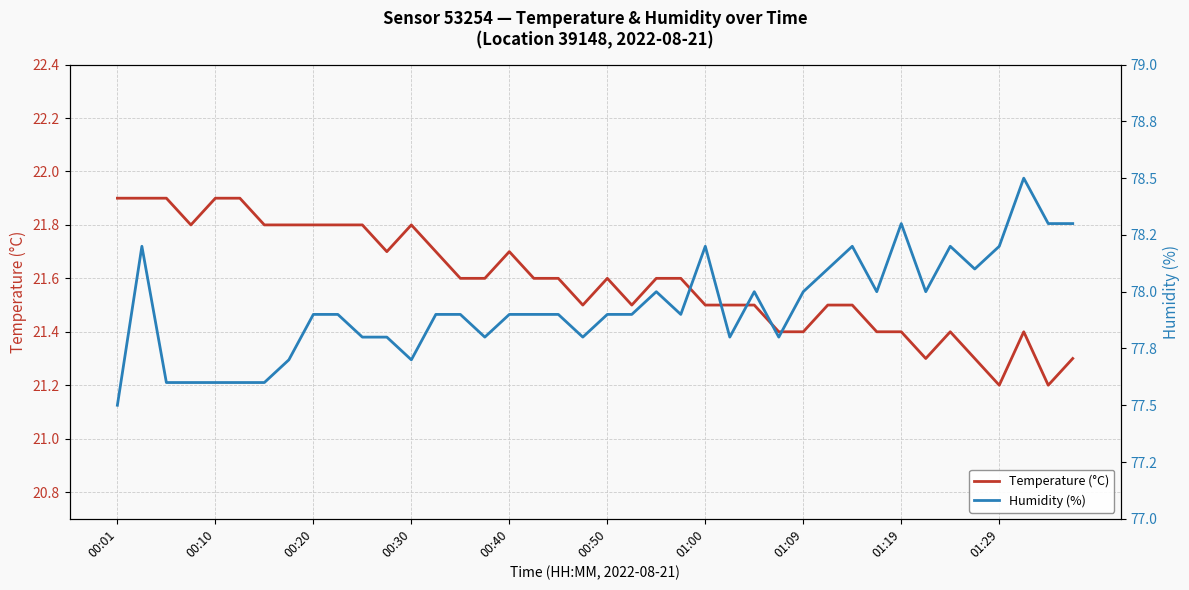

What is the value of the Humidity (%) point at the 11th from the left?

77.8